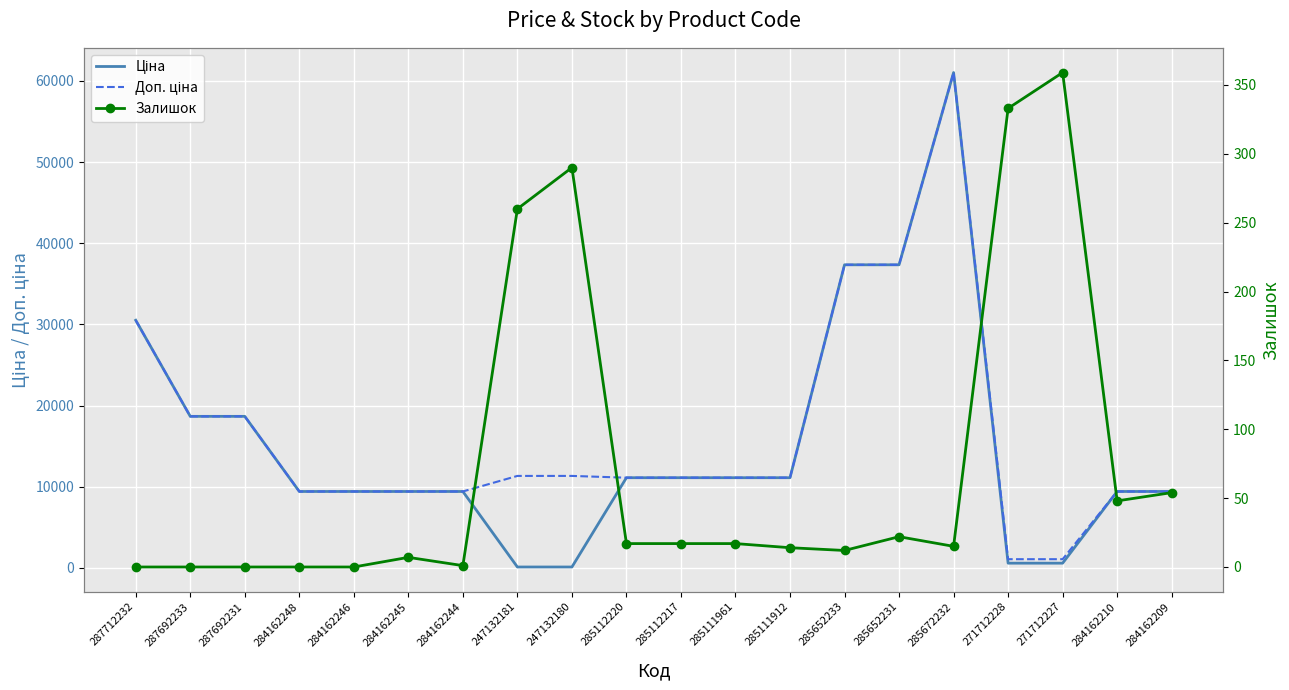

Which series has the largest range (max minus min)?

Ціна